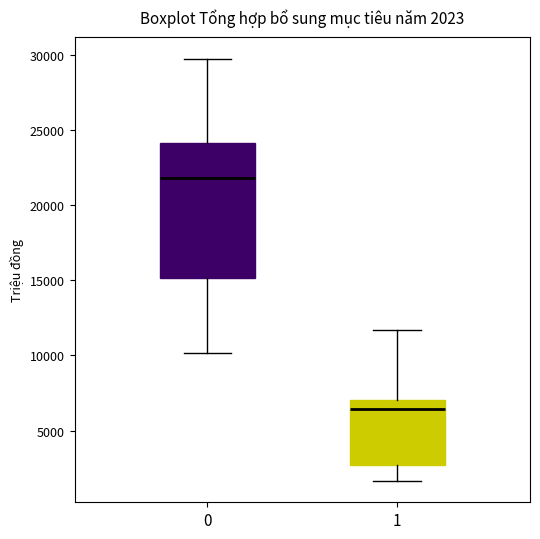

Which box has the lowest median line?

1